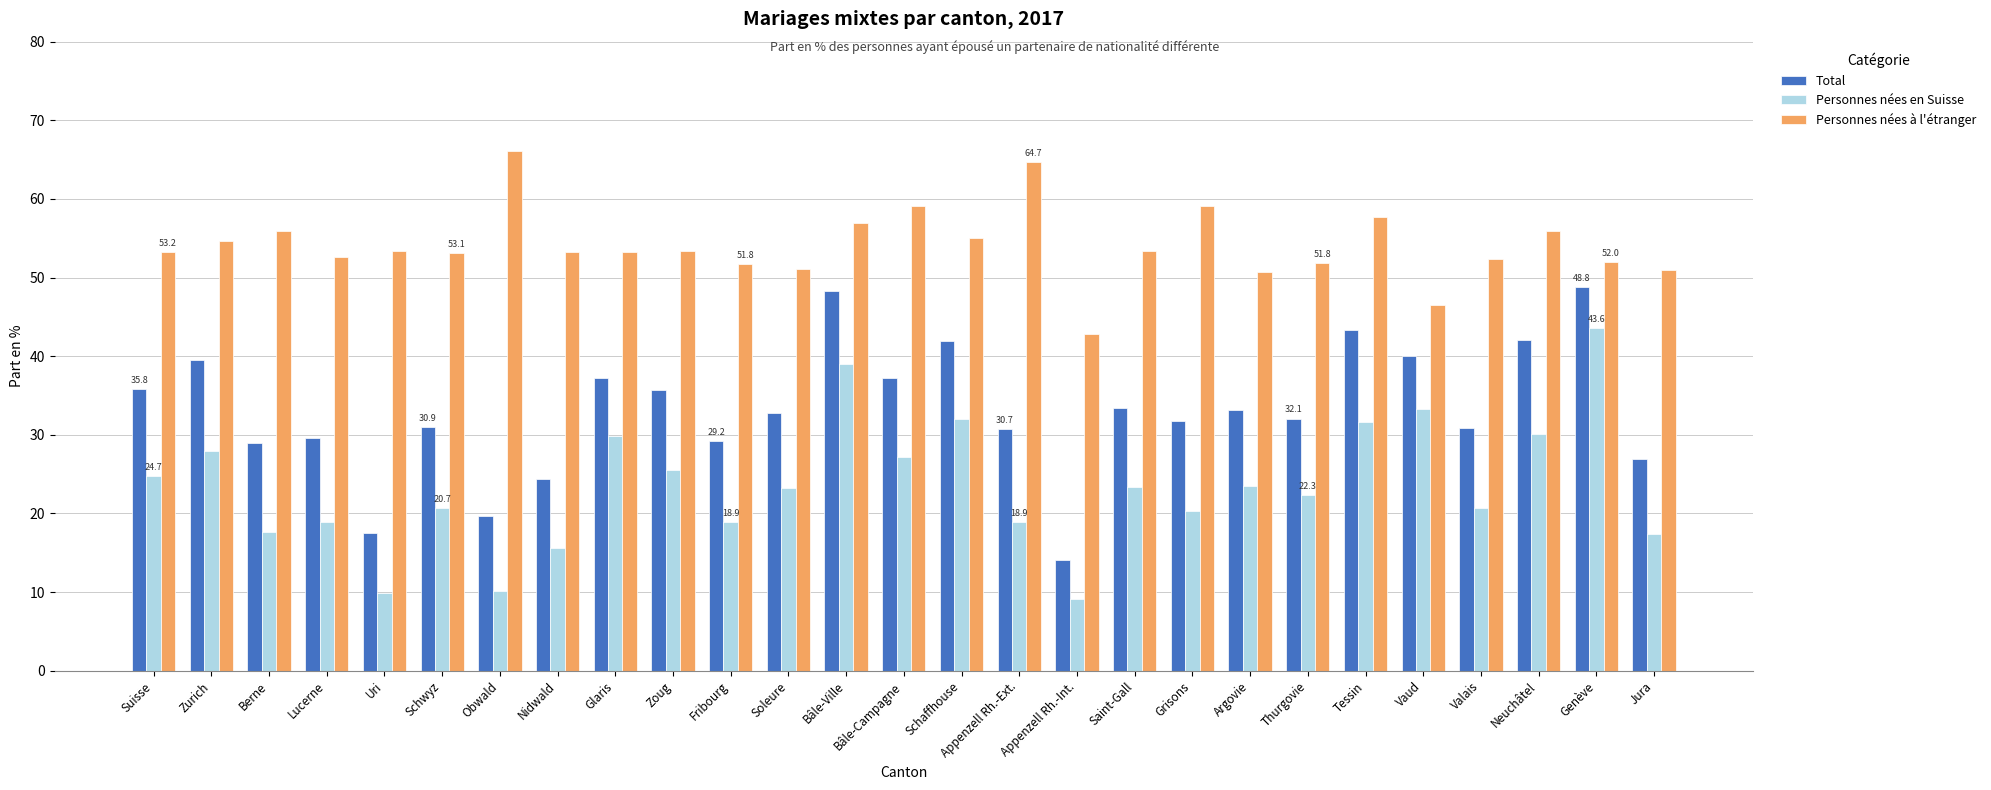

How many values in the Personnes nées en Suisse series are below 23?

13